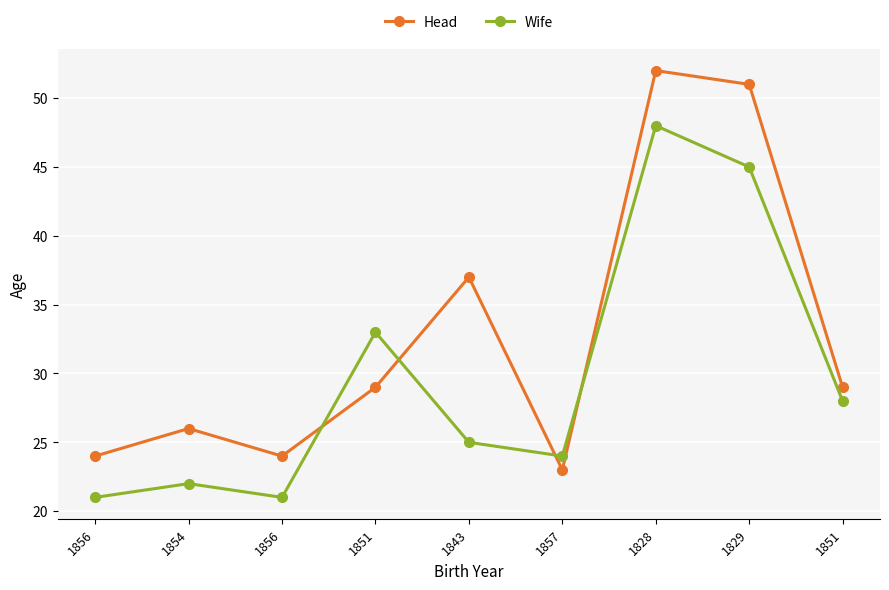

What are all the series names shown in the legend?

Head, Wife